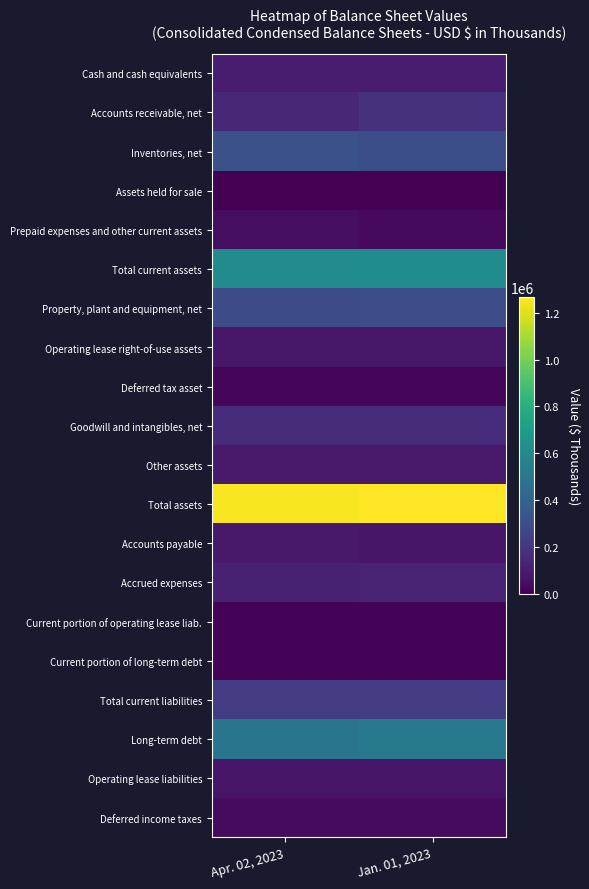

Which series changed the most between Apr. 02, 2023 and Jan. 01, 2023?

Accounts receivable, net